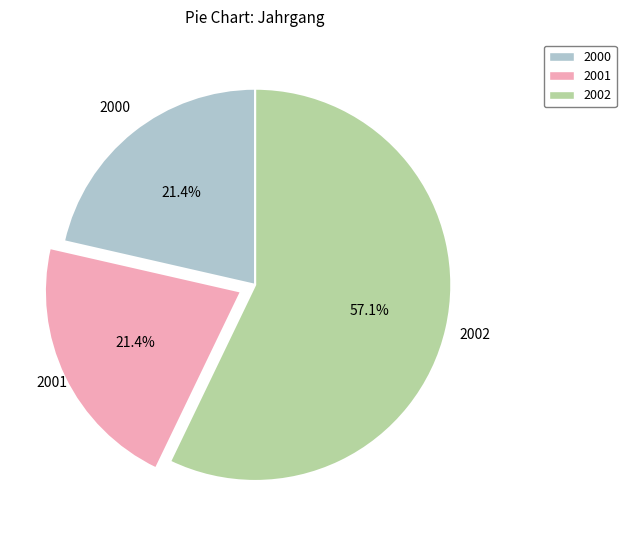

To the nearest percent, what is the difference between the largest and smallest slice percentages?

36%